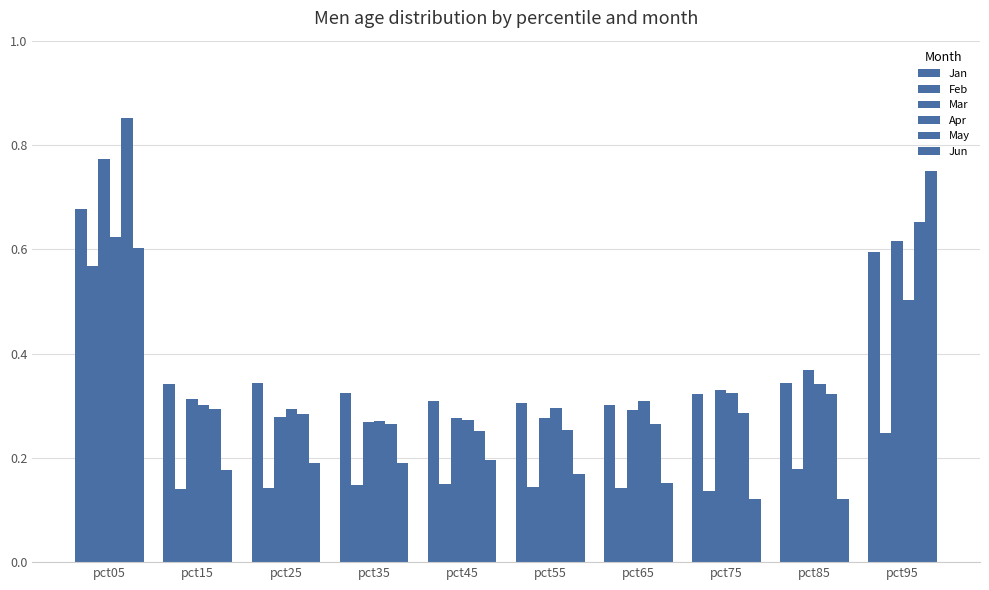

Which label corresponds to the largest value in the chart?

pct05